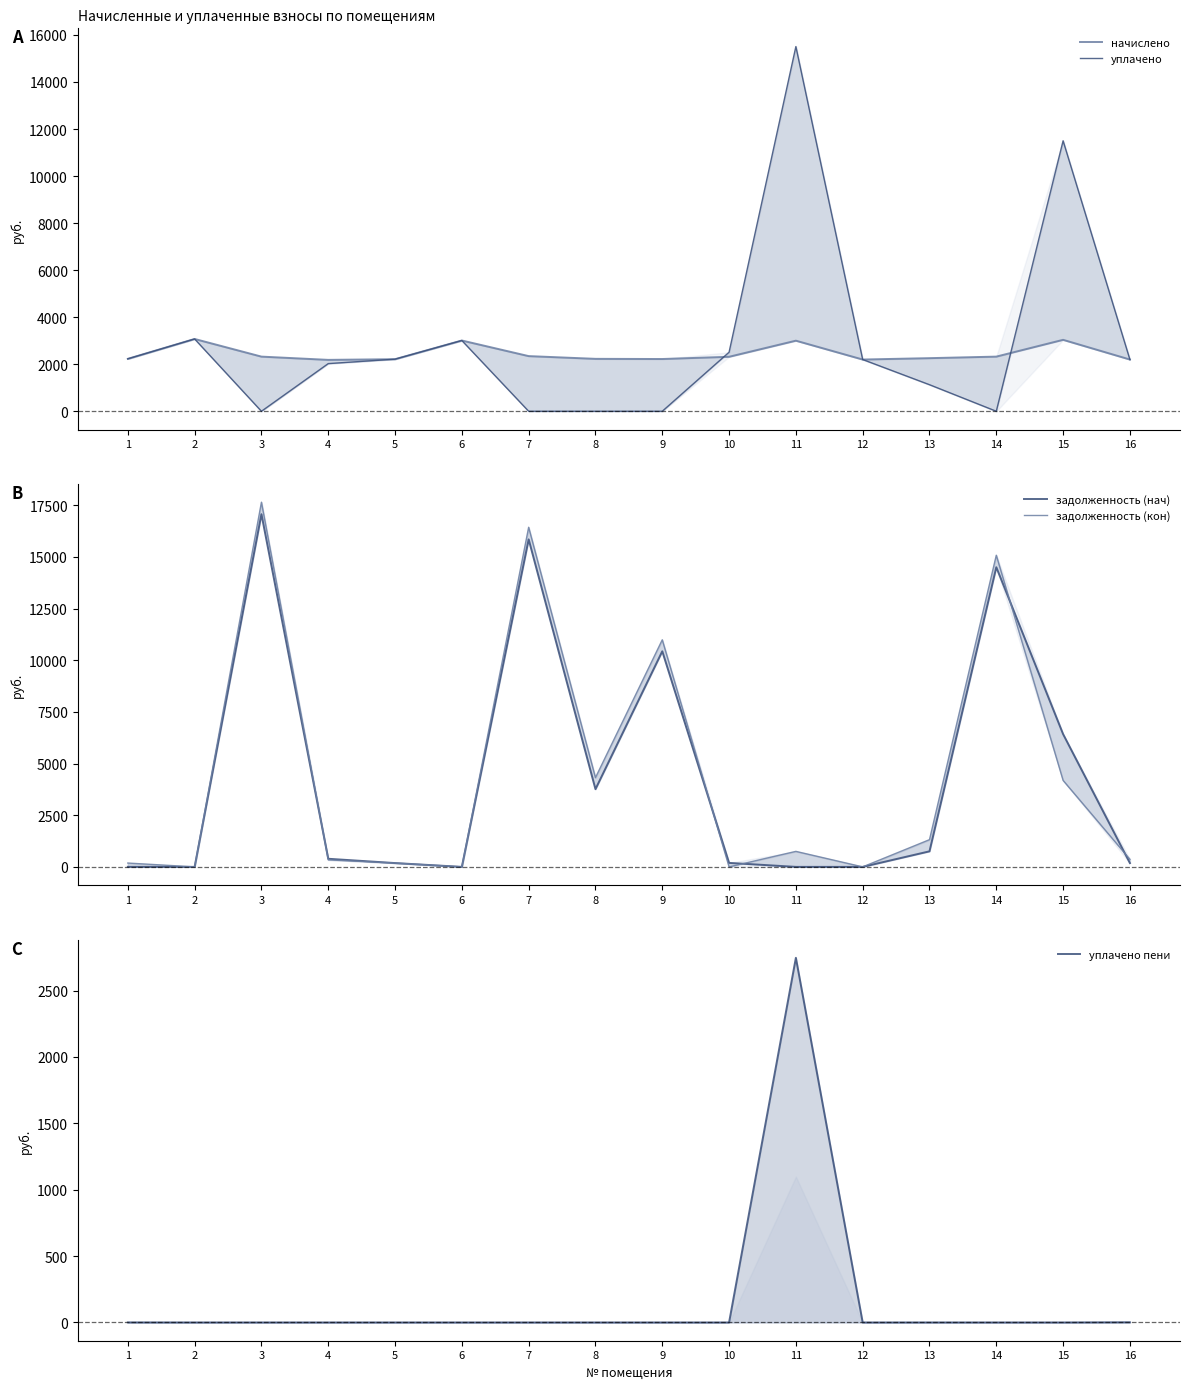

True or false: начислено has more than 2 points higher than both neighbors.

True